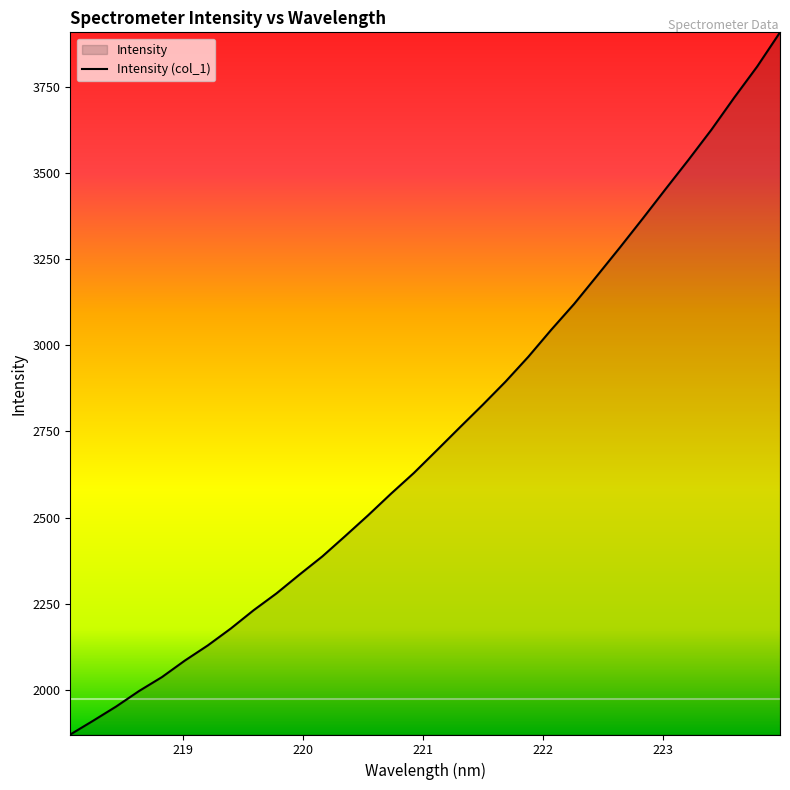

What is the minimum value shown in the chart?

1870.9